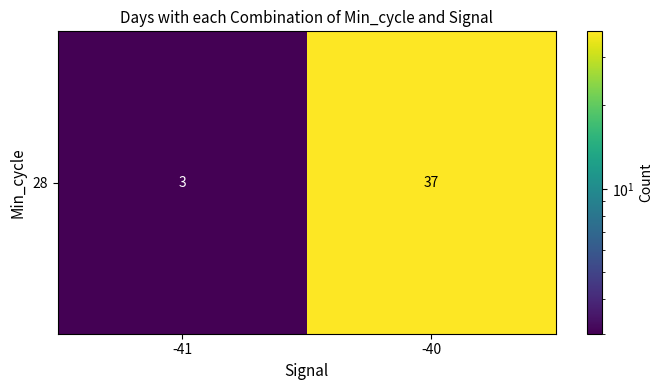

The chart shows a value of 2 at -41. True or false?

False